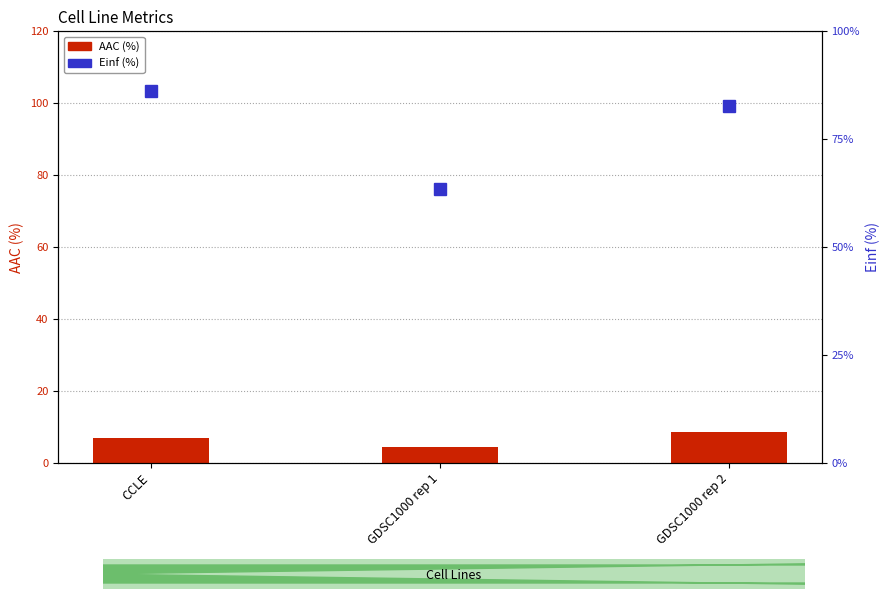

Are the bars horizontal?

No